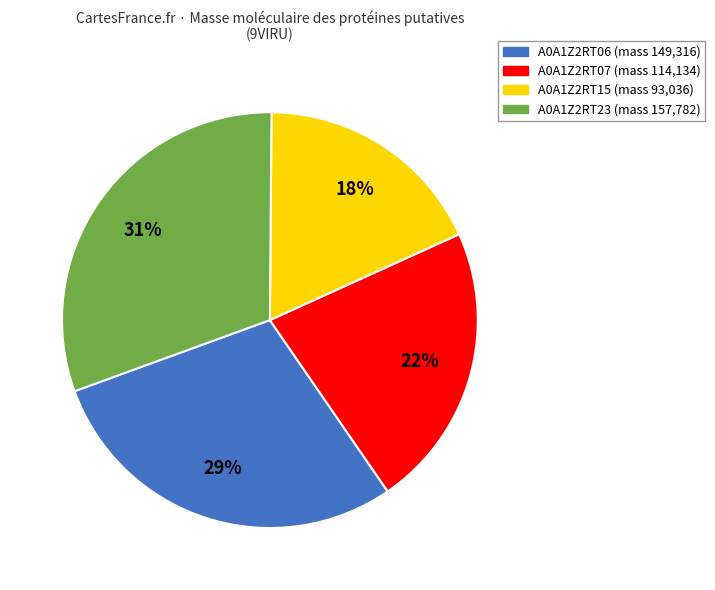

To the nearest percent, what is the average slice percentage?

25%